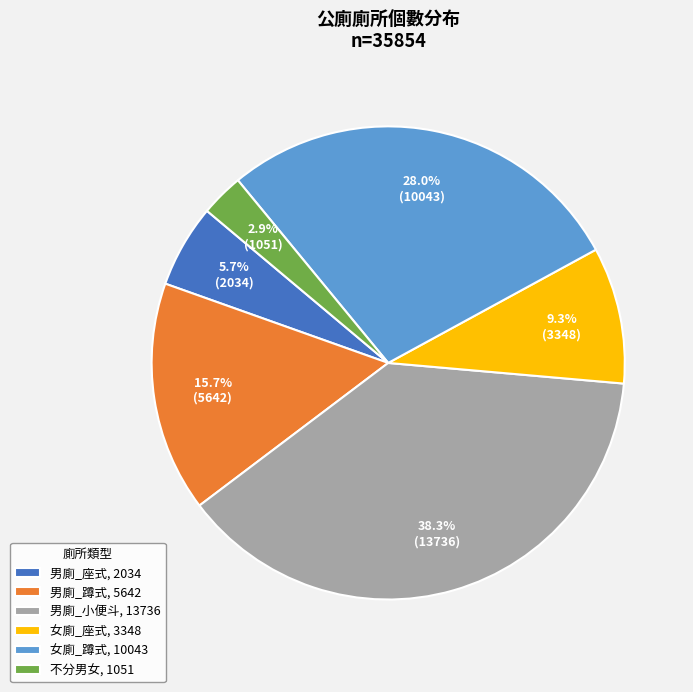

Which category has the biggest portion of the pie?

男廁_小便斗